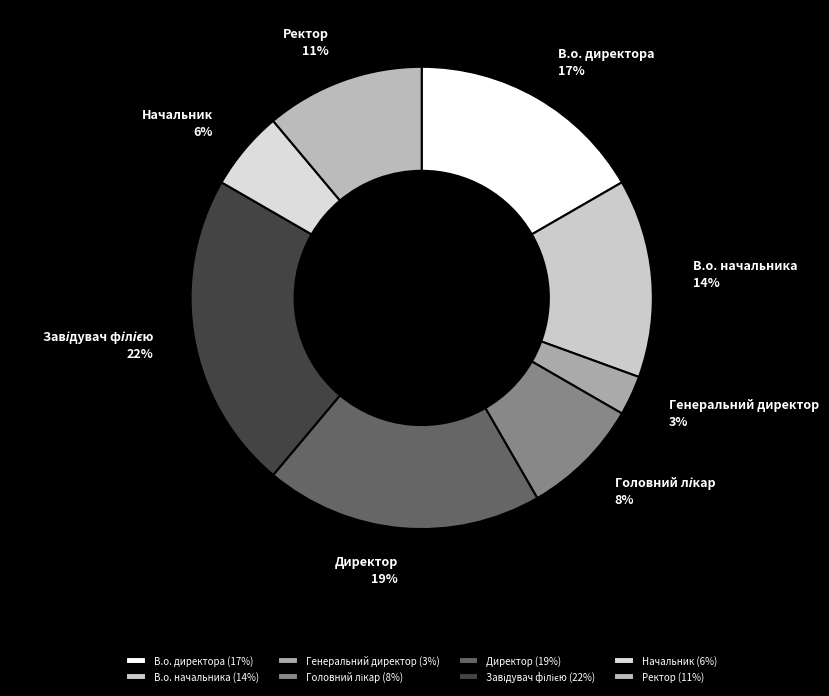

Which has a higher value, Директор or В.о. директора?

Директор